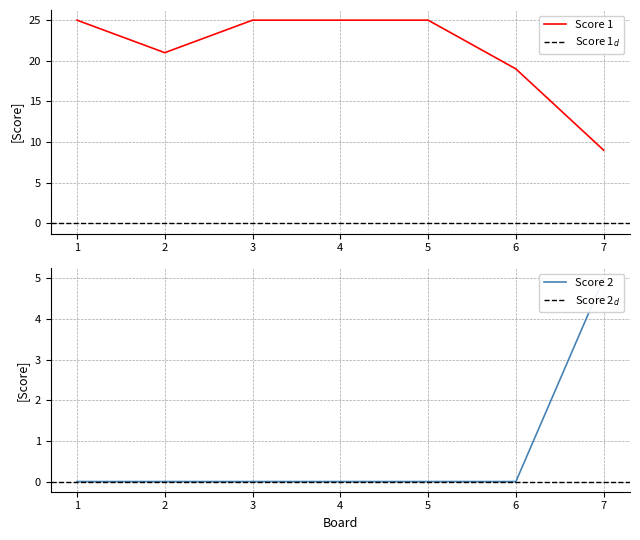

Count the number of categories in the chart.

7